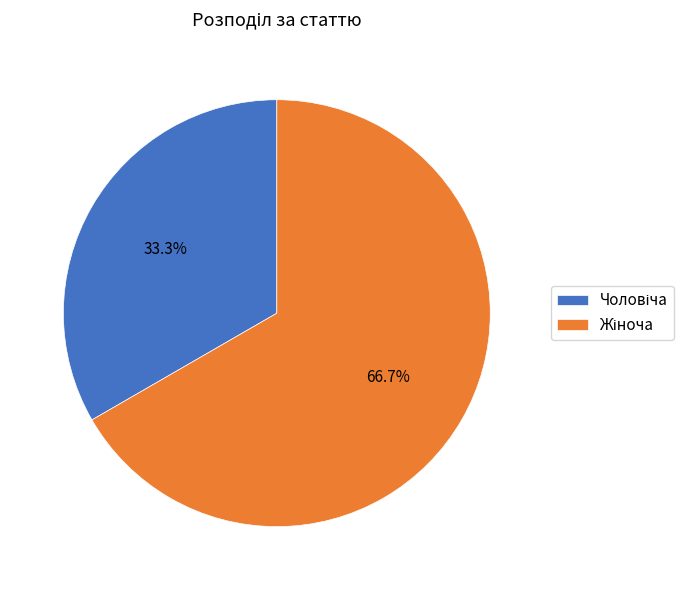

Does any single category account for the majority?

Yes